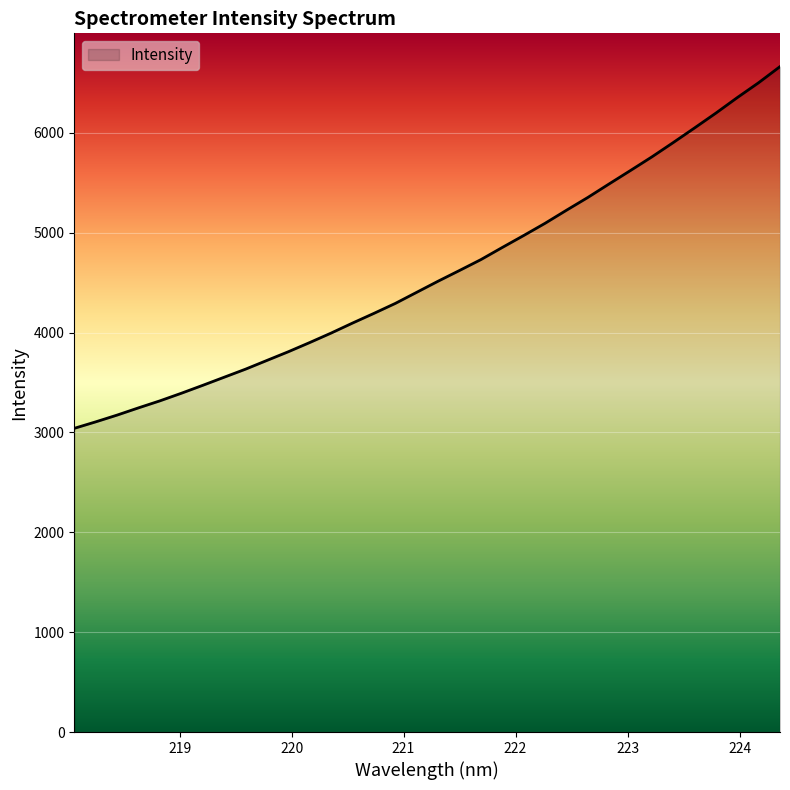

What is the difference between the maximum and minimum values?

3622.6